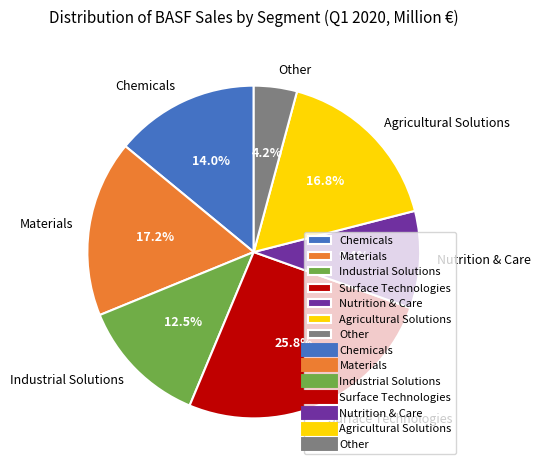

What is the ratio of the value at Surface Technologies to the value at Chemicals?

1.8